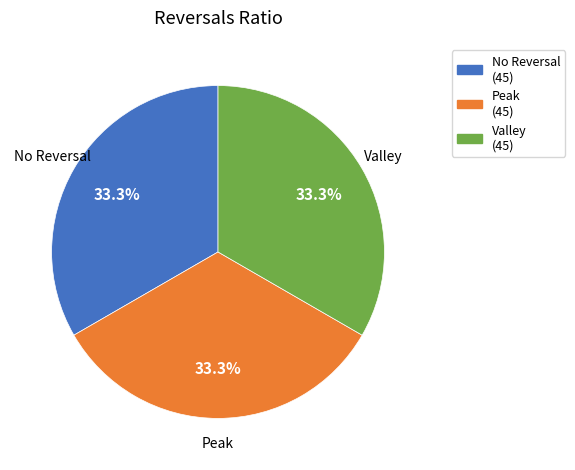

Is there a majority slice in this chart?

No